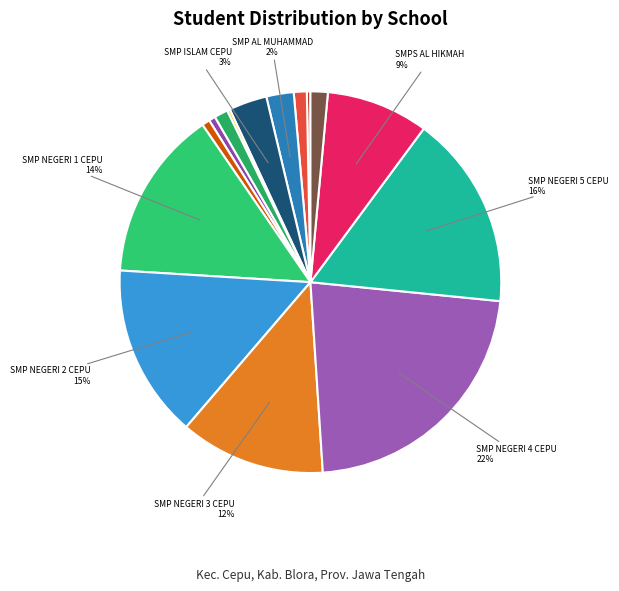

Rank the categories by value from highest to lowest.

SMP NEGERI 4
CEPU, SMP NEGERI 5
CEPU, SMP NEGERI 2
CEPU, SMP NEGERI 1
CEPU, SMP NEGERI 3
CEPU, SMPS AL
HIKMAH, SMP ISLAM
CEPU, SMP AL
MUHAMMAD, SMPS
AT-TAJDID, SMP KATOLIK
ST LOUIS, SLB BC
MUHAMMADIYAH, SMP
MUHAMMADIYAH 3, SMP KRISTEN
3 CEPU, PKBM AMAL
BHAKTI, SMP IT
MUTIARA